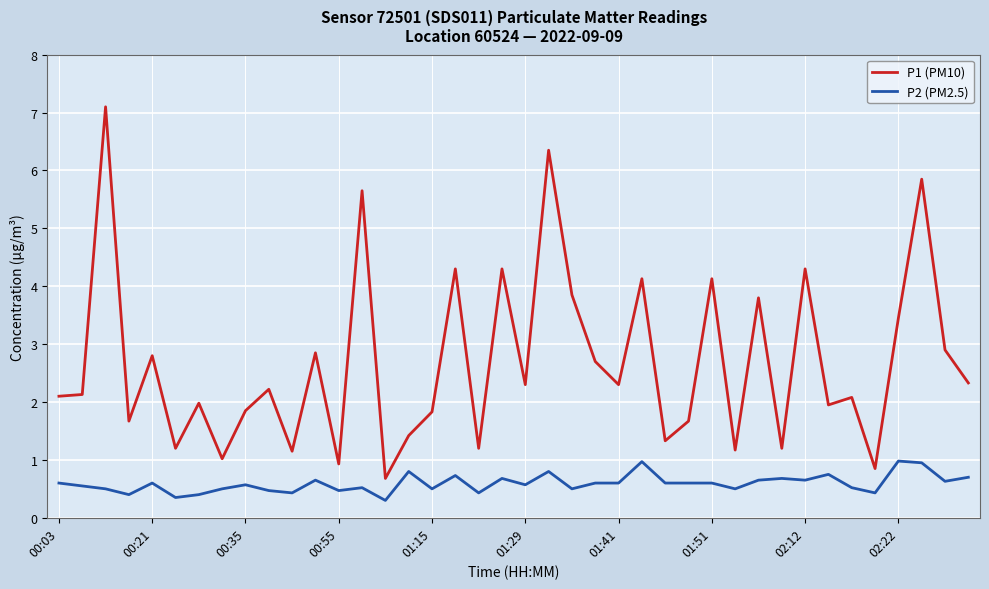

True or false: P2 (PM2.5) and P1 (PM10) intersect in this chart.

False